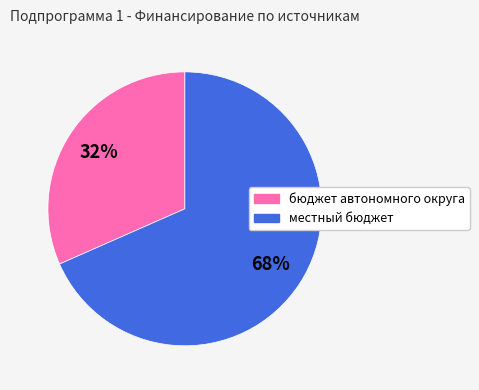

Is it true that местный бюджет is 59% of the pie?

False